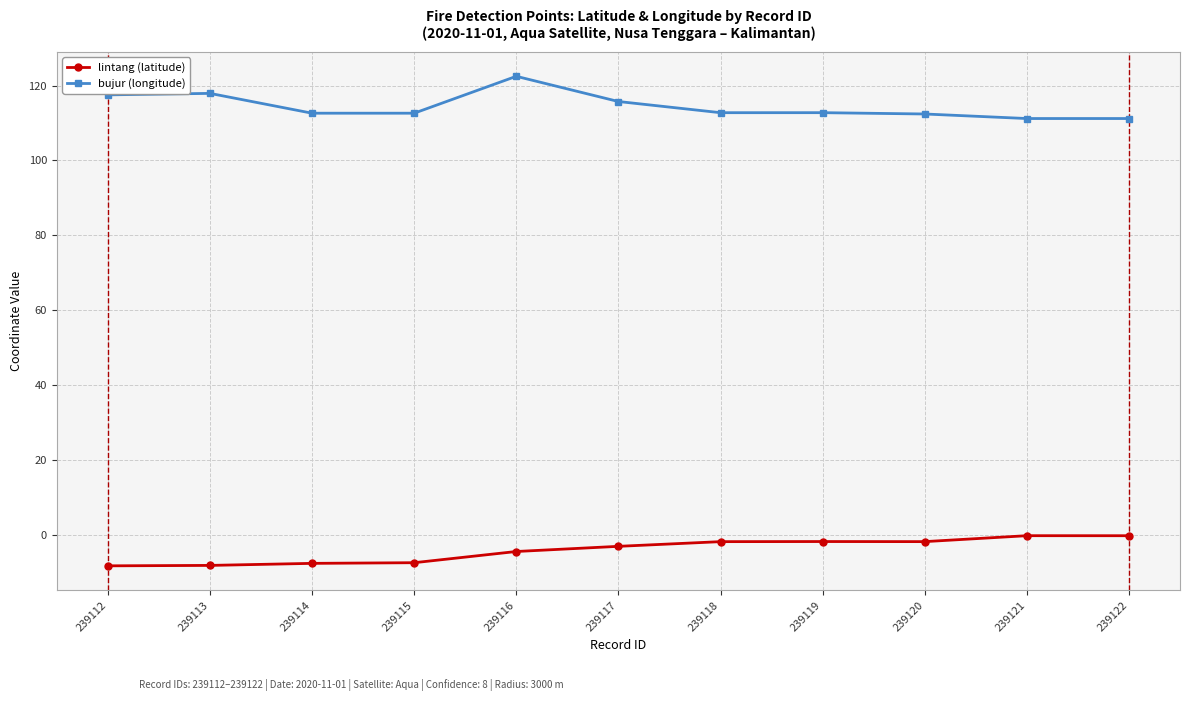

What is the value of the lintang (latitude) point at the 10th from the left?

-0.2